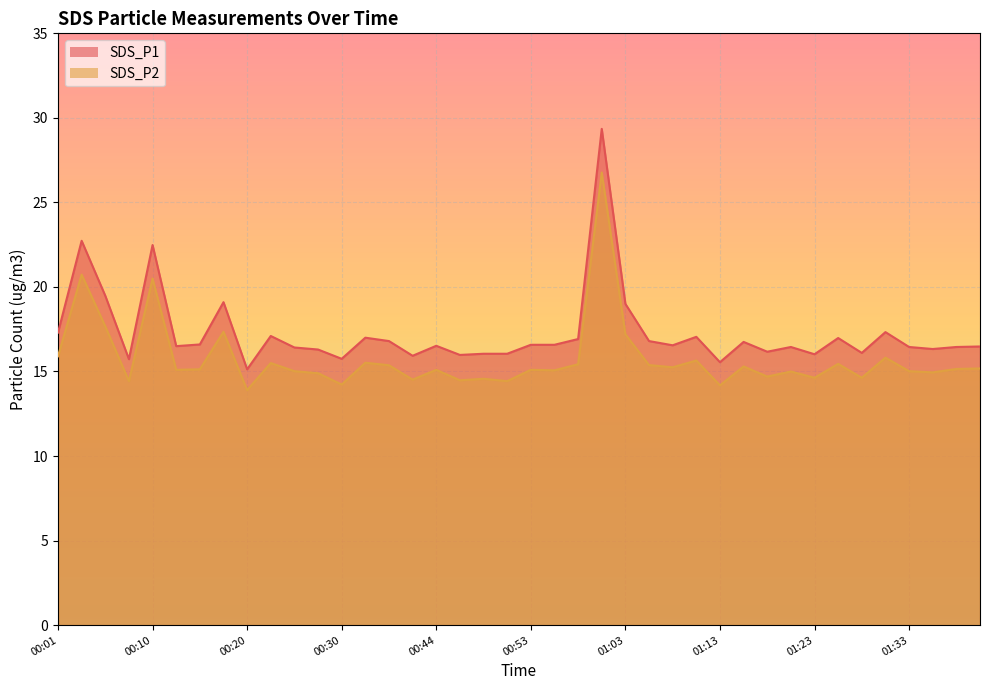

Which series has the widest spread of values?

SDS_P1